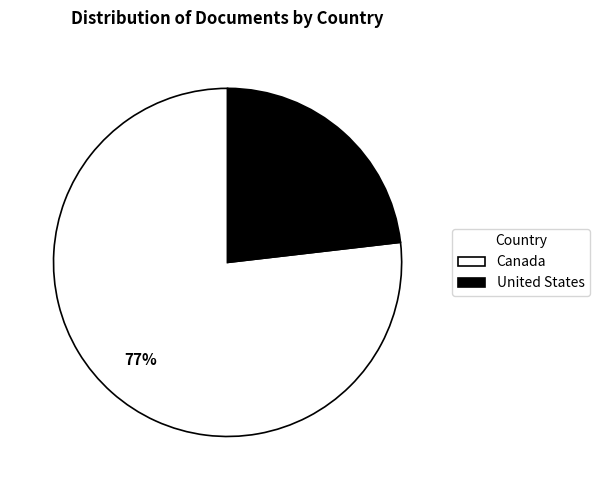

Does Canada represent more than half of the total?

Yes